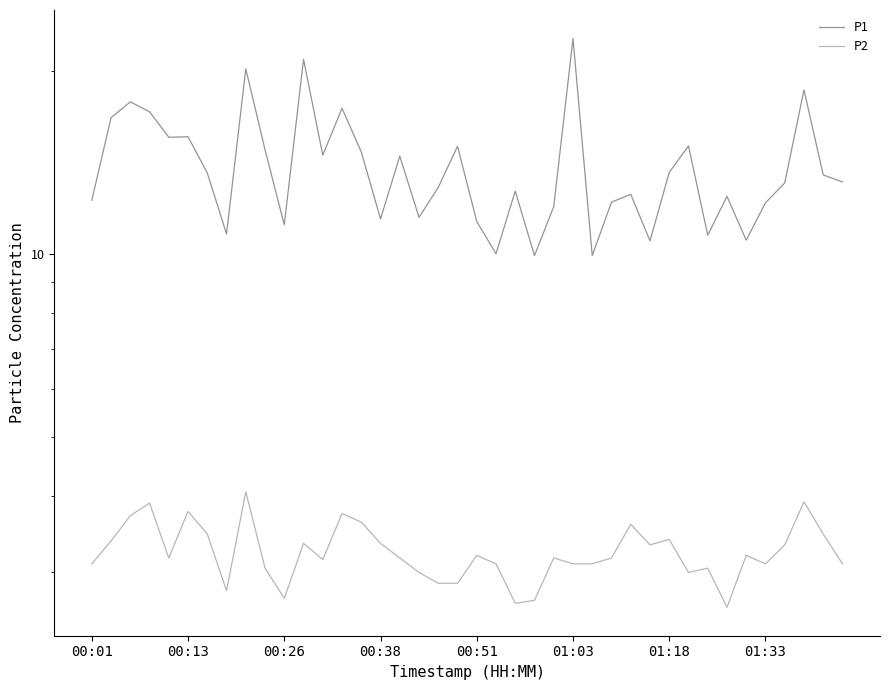

In P2, how many points are lower than both neighbors (excluding endpoints)?

9